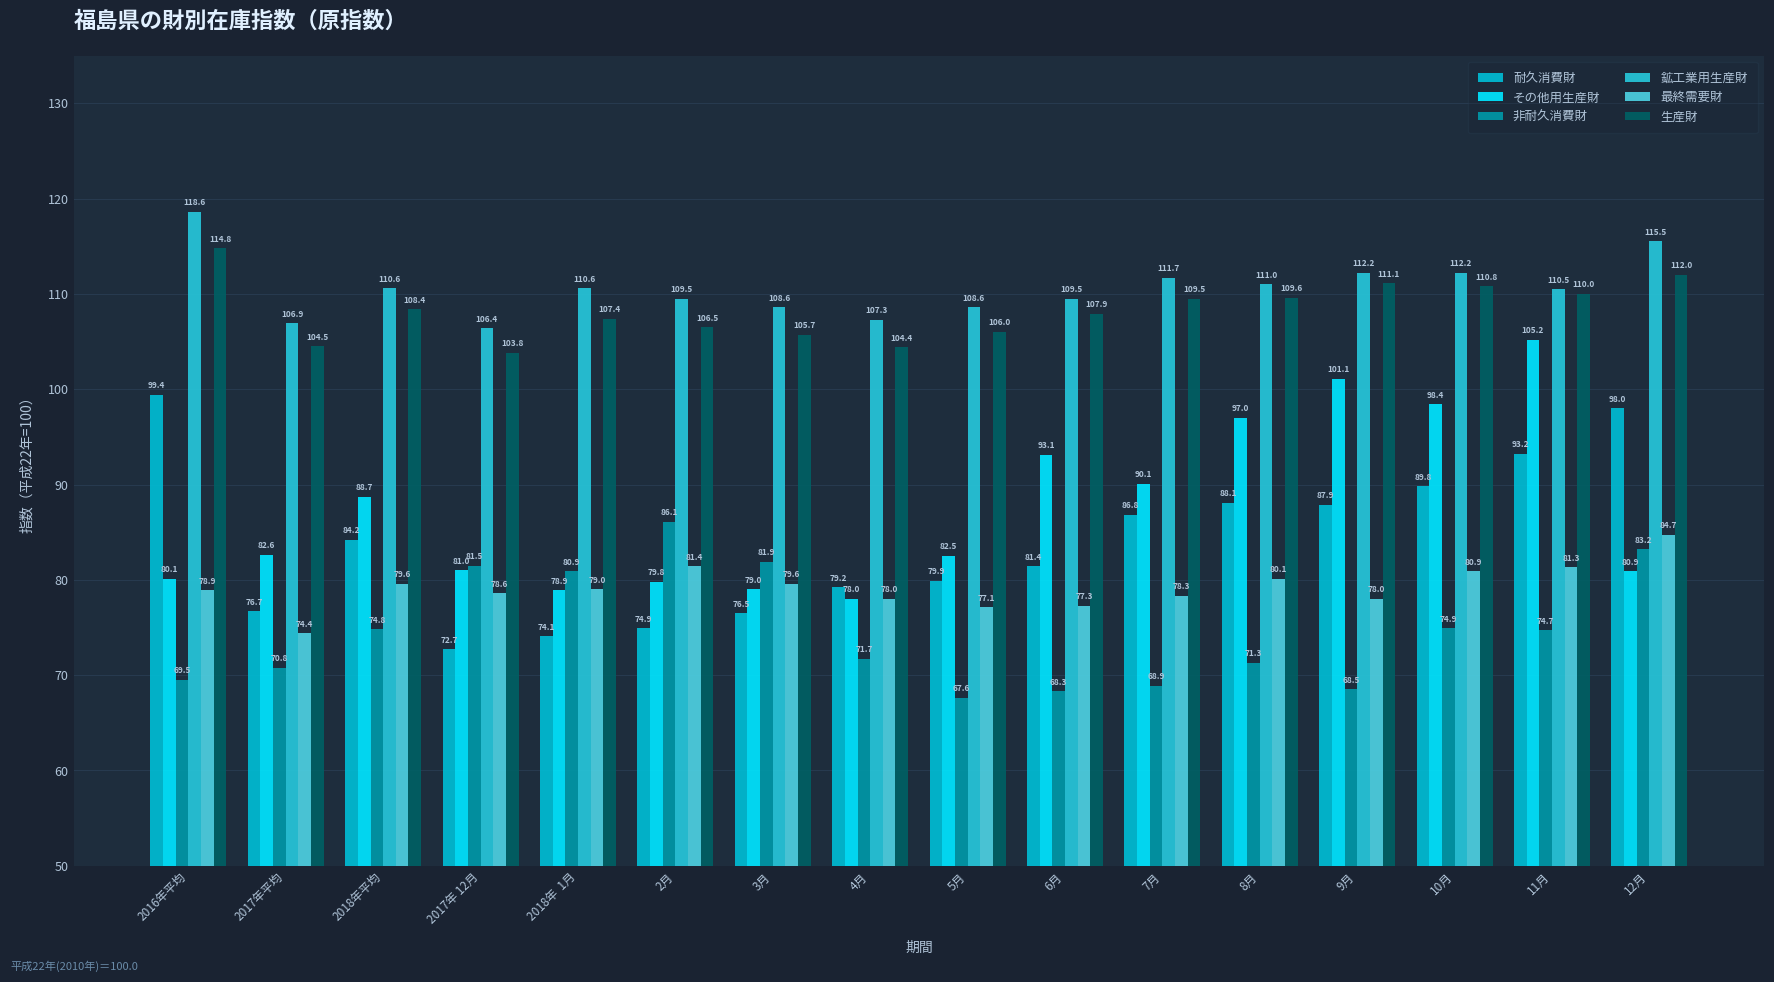

True or false: 生産財 has a value of 112.0 at 12月.

True